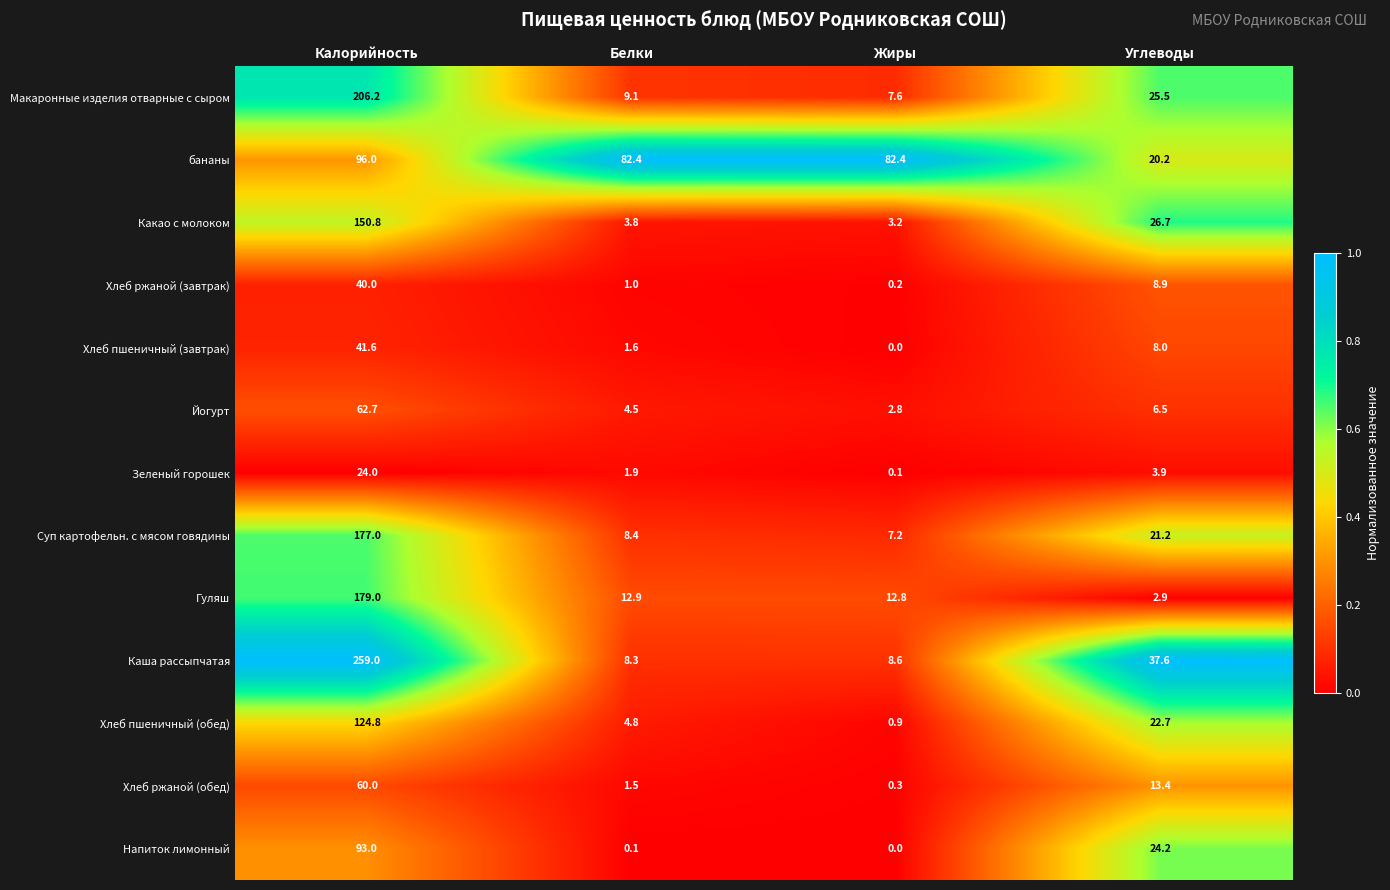

How many categories are shown in the chart?

4